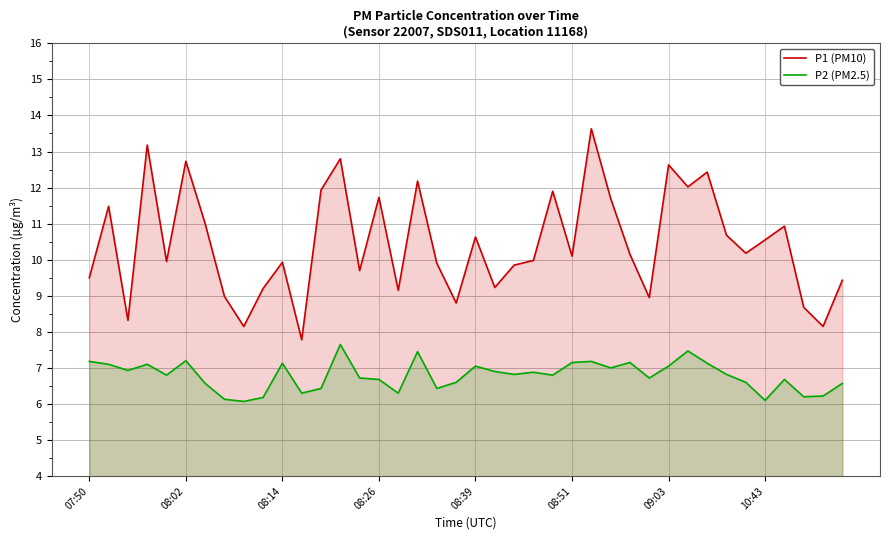

The P2 (PM2.5) series shows 10.2 at 39. True or false?

False